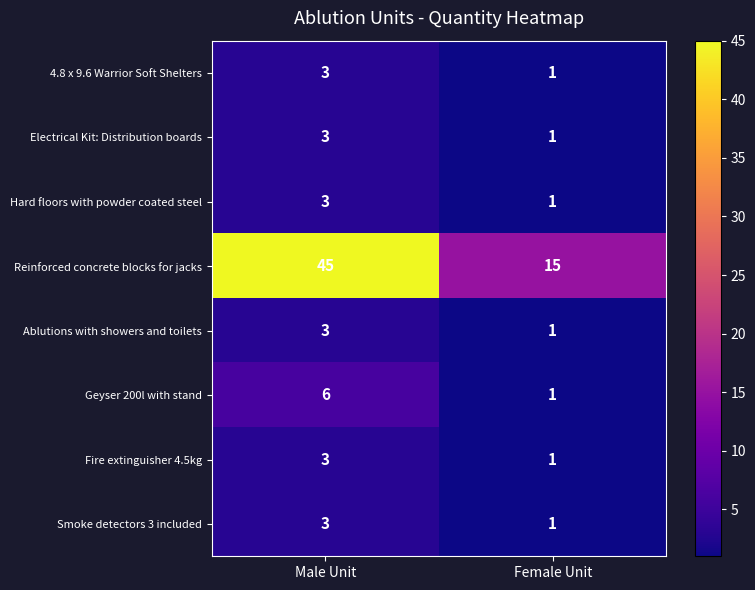

What is the difference between the highest and lowest values at Male Unit?

42